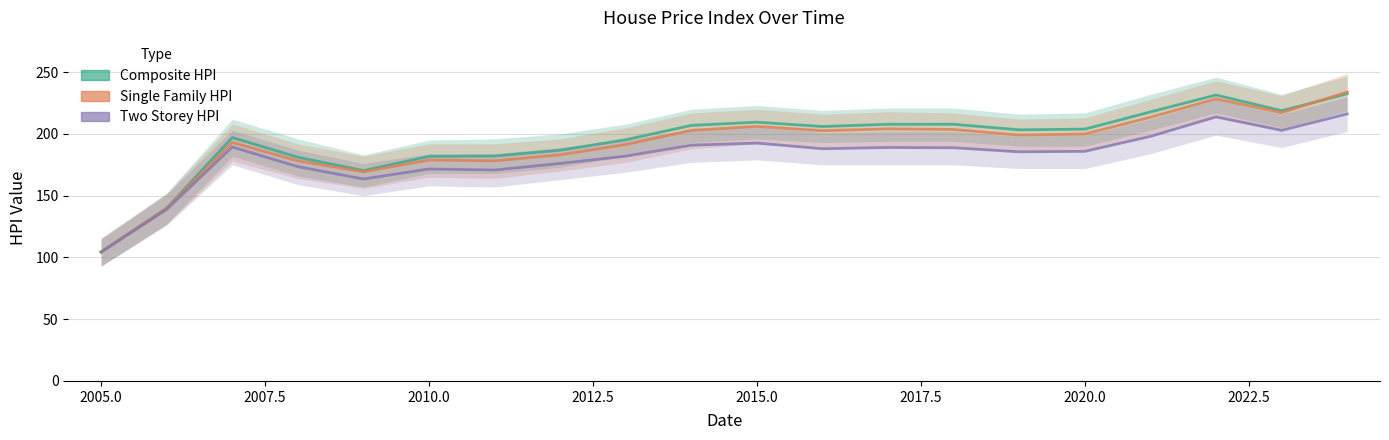

True or false: Composite HPI has more than 0 interior local peaks.

True